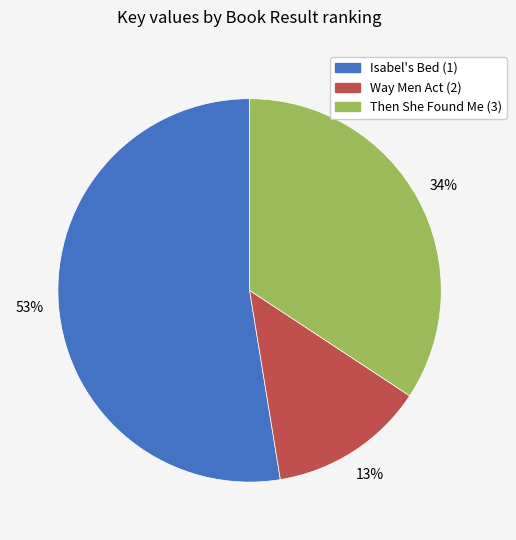

Do Way Men Act (2) and Then She Found Me (3) together represent more than half of the pie?

No